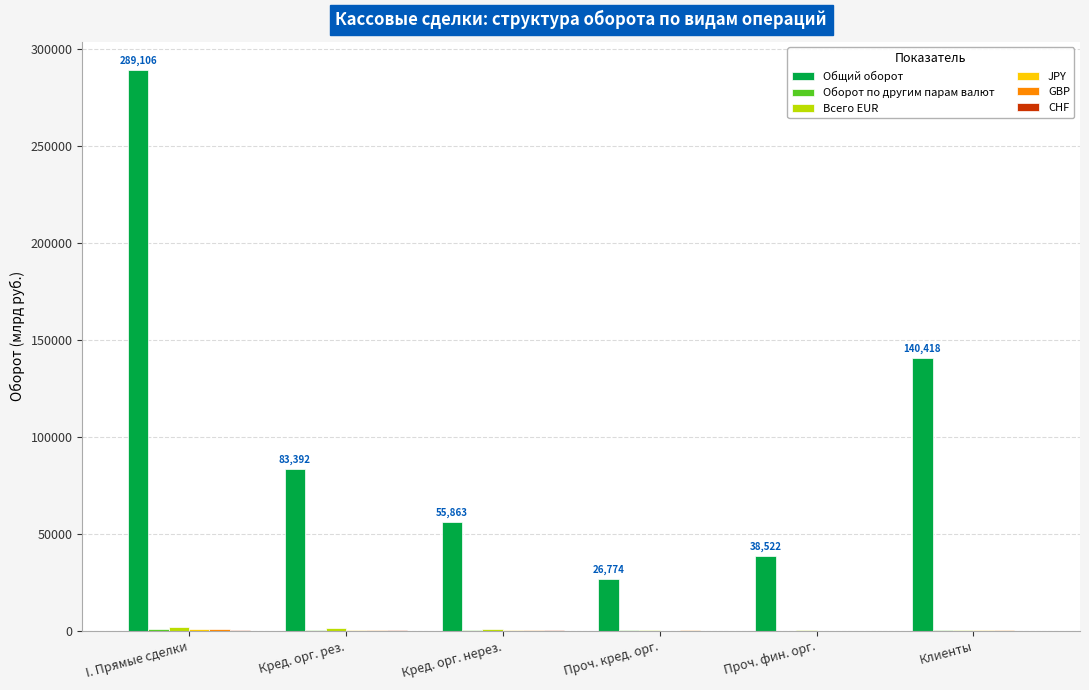

Which series has the largest total across all categories?

Общий оборот